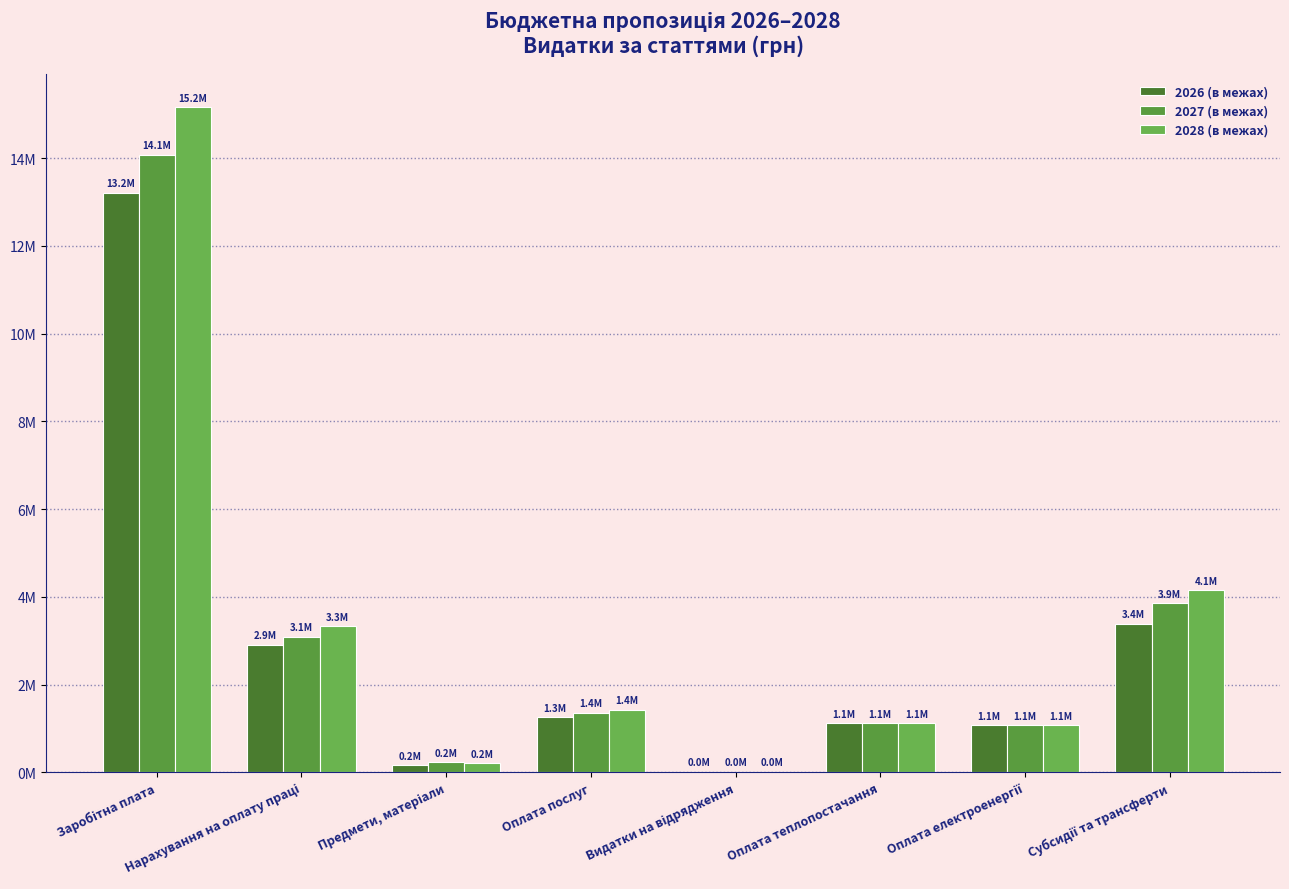

List the series in order of their overall mean, lowest first.

2026 (в межах), 2027 (в межах), 2028 (в межах)